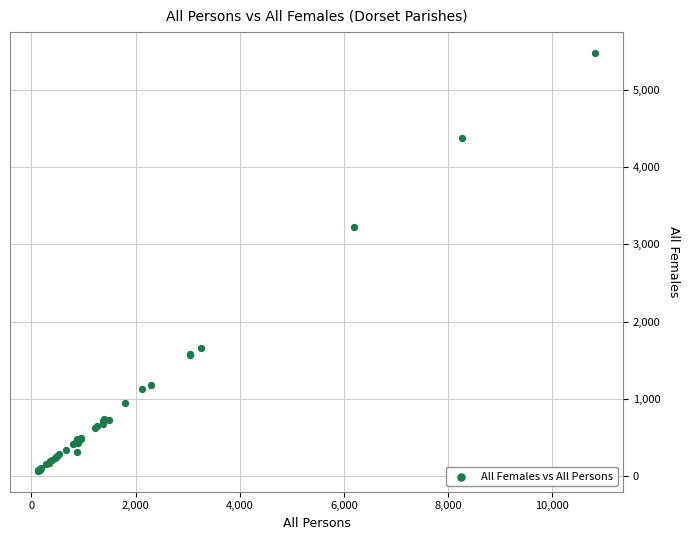

What Y value in the scatter plot is closest to 2773?

3220